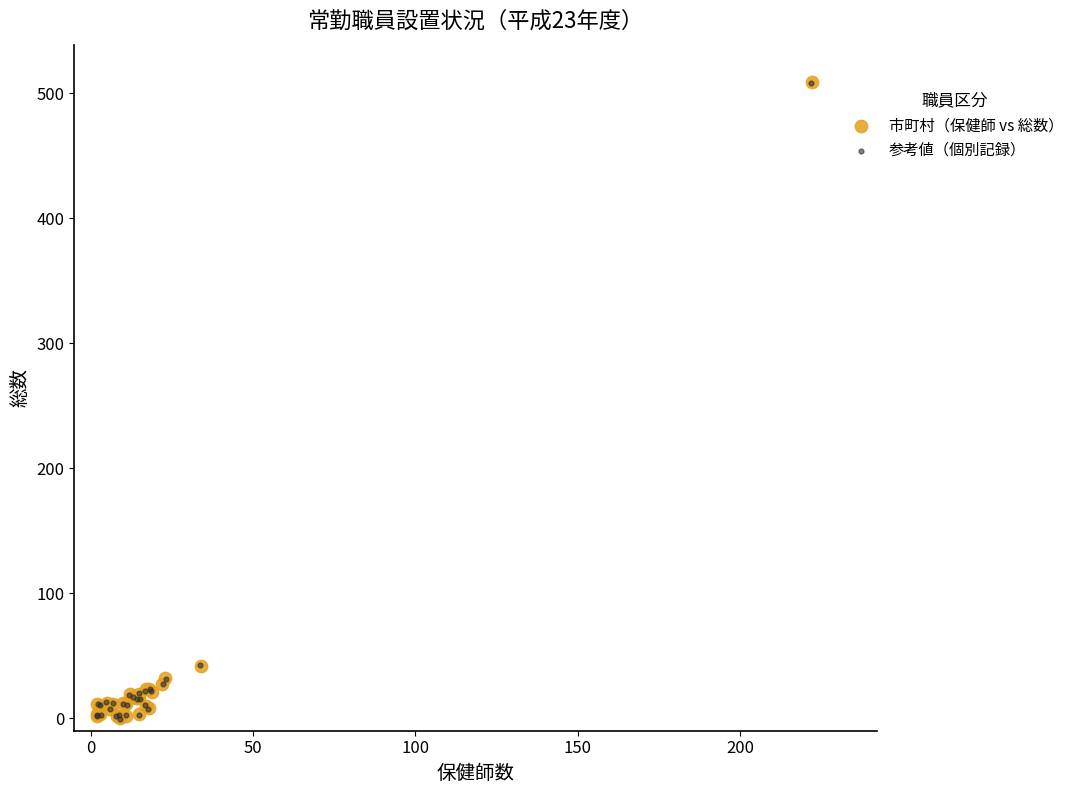

Which series has the widest spread of Y values?

市町村（保健師 vs 総数）